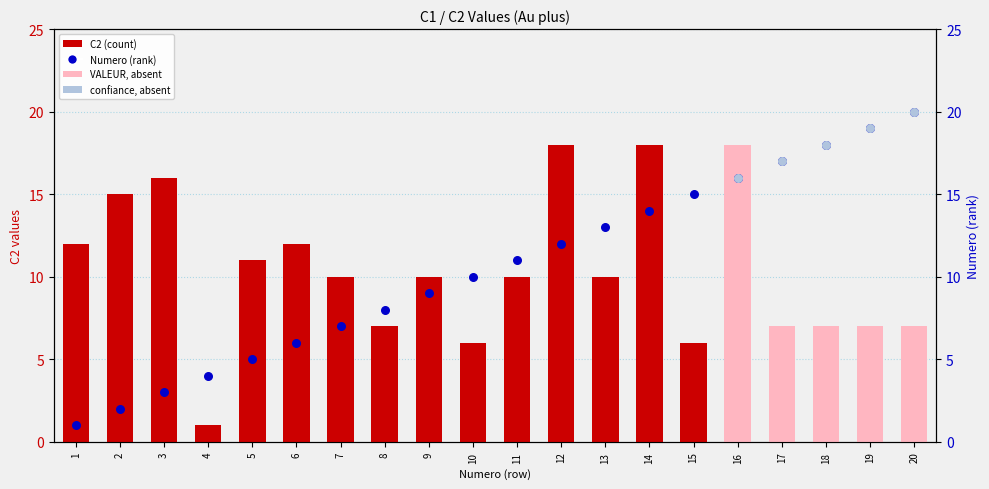

At which category is the sum across all series the highest?

16